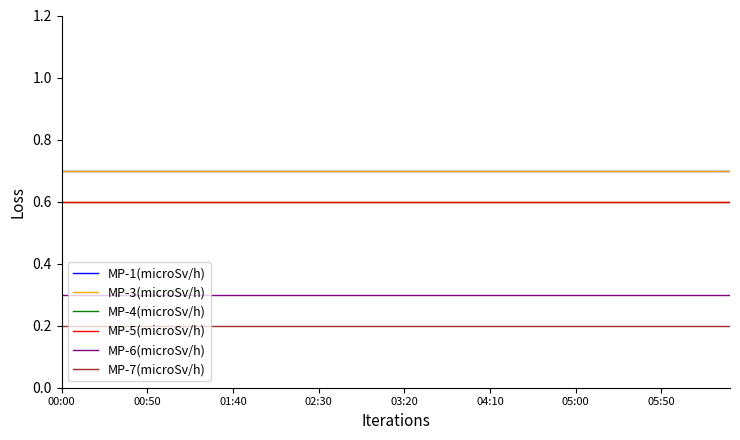

What is the label of the 31st point from the right?

9